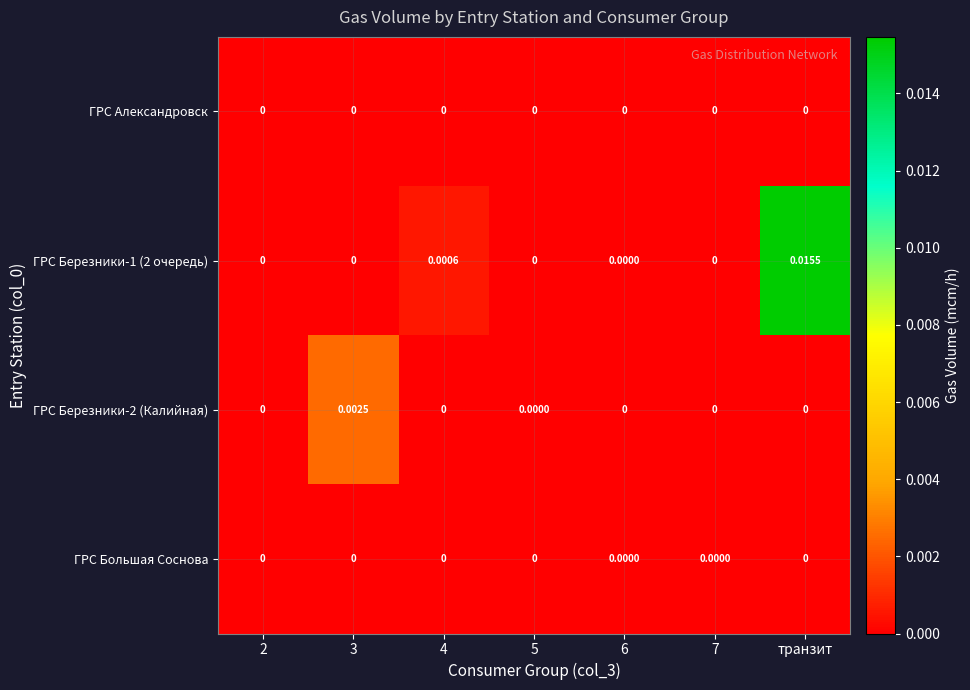

At which category is the sum across all series the highest?

транзит